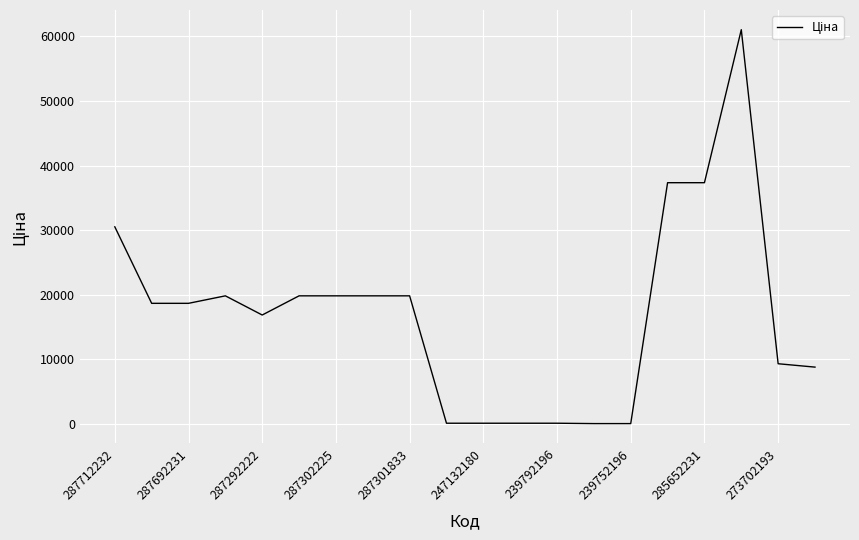

What is the greatest value displayed?

61024.7